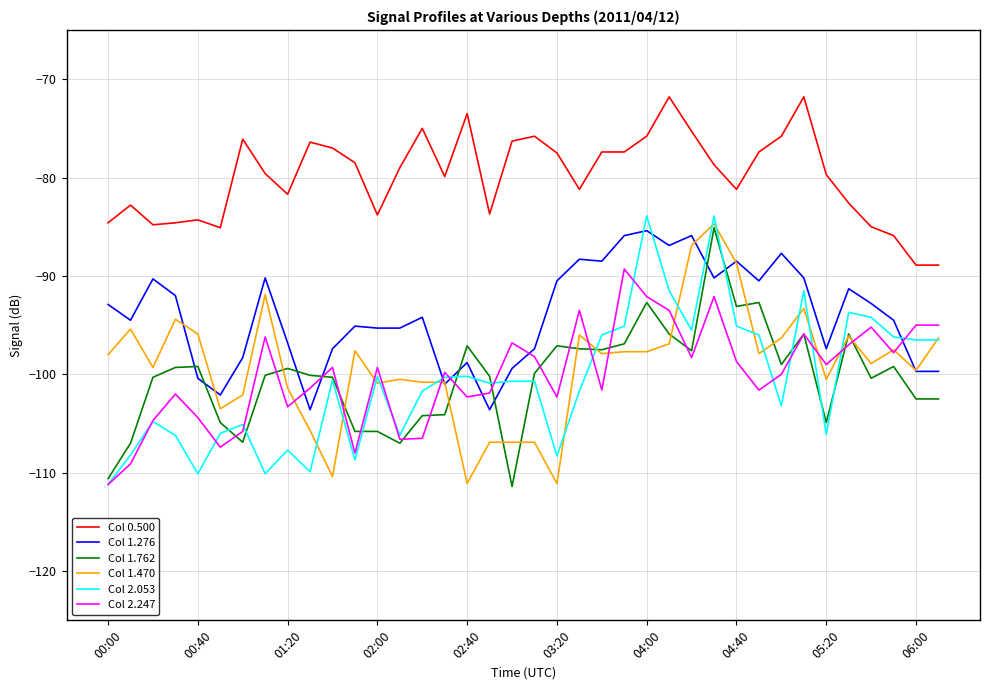

What is the difference between the maximum and minimum values in the Col 0.500 series?

17.1